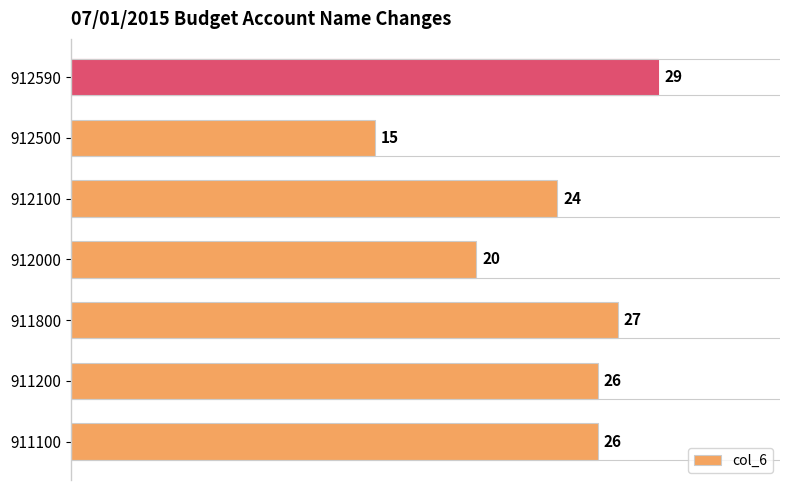

What is the approximate value at 911100, to the nearest 5?

25